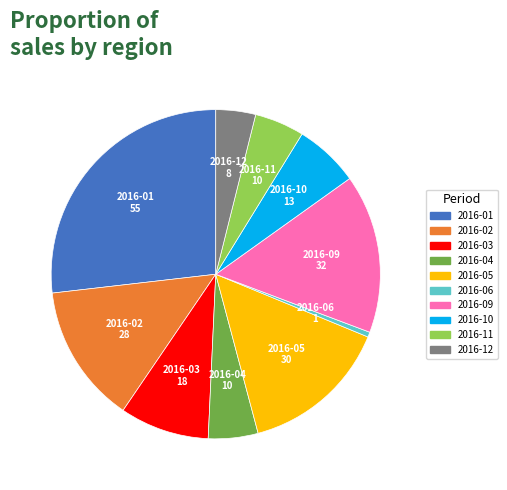

Does any single category account for the majority?

No